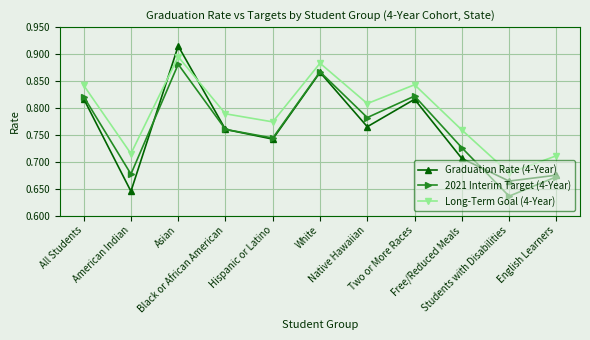

Count the Graduation Rate (4-Year) values in the range 0 to 1.

11